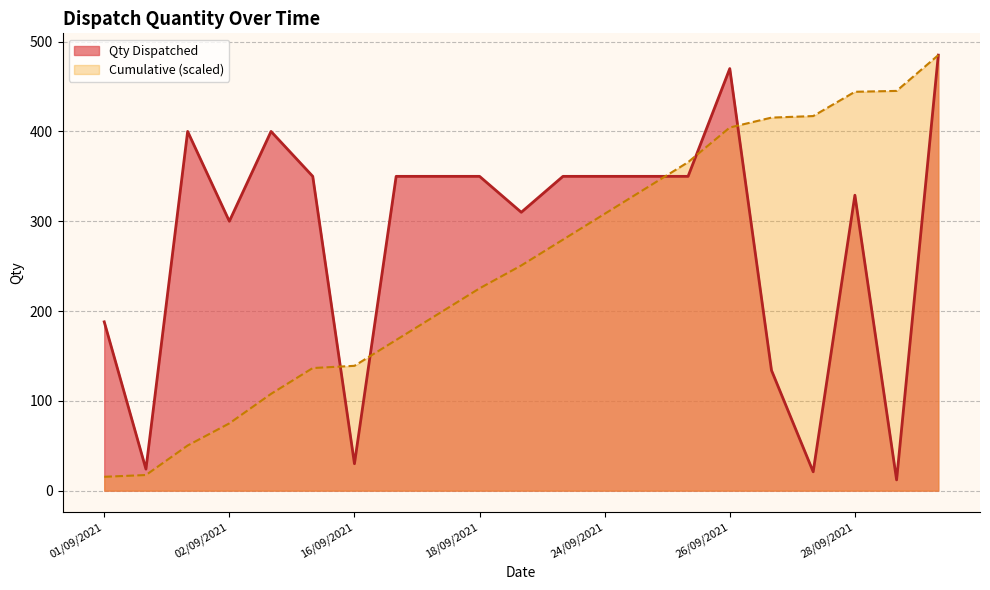

Which series has the largest total across all categories?

Qty Dispatched